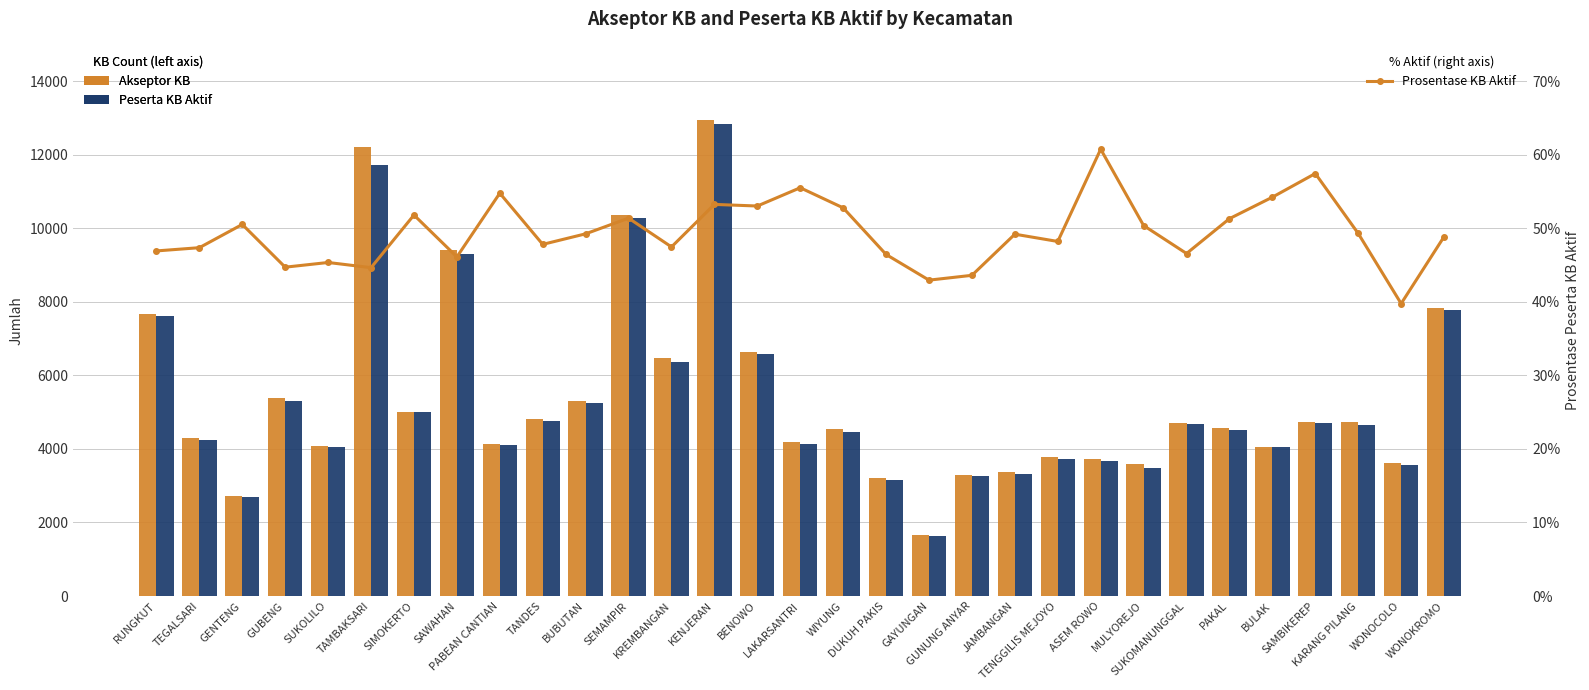

Which series has the largest total across all categories?

Akseptor KB